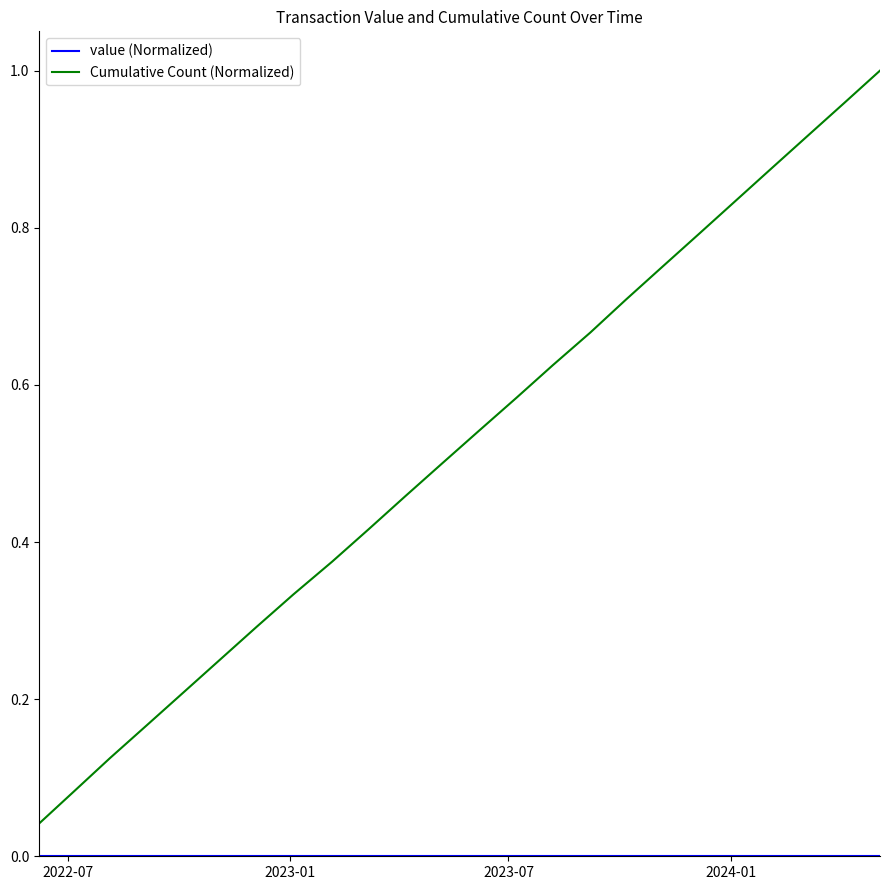

Which series has the largest range (max minus min)?

Cumulative Count (Normalized)